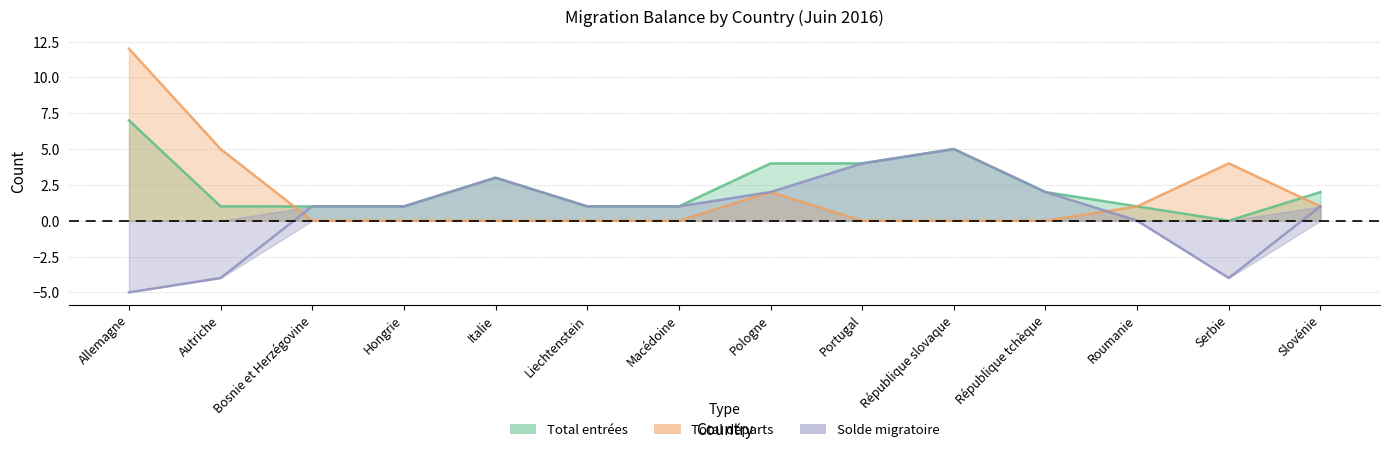

List the series in order of their overall mean, lowest first.

Solde migratoire, Total départs, Total entrées